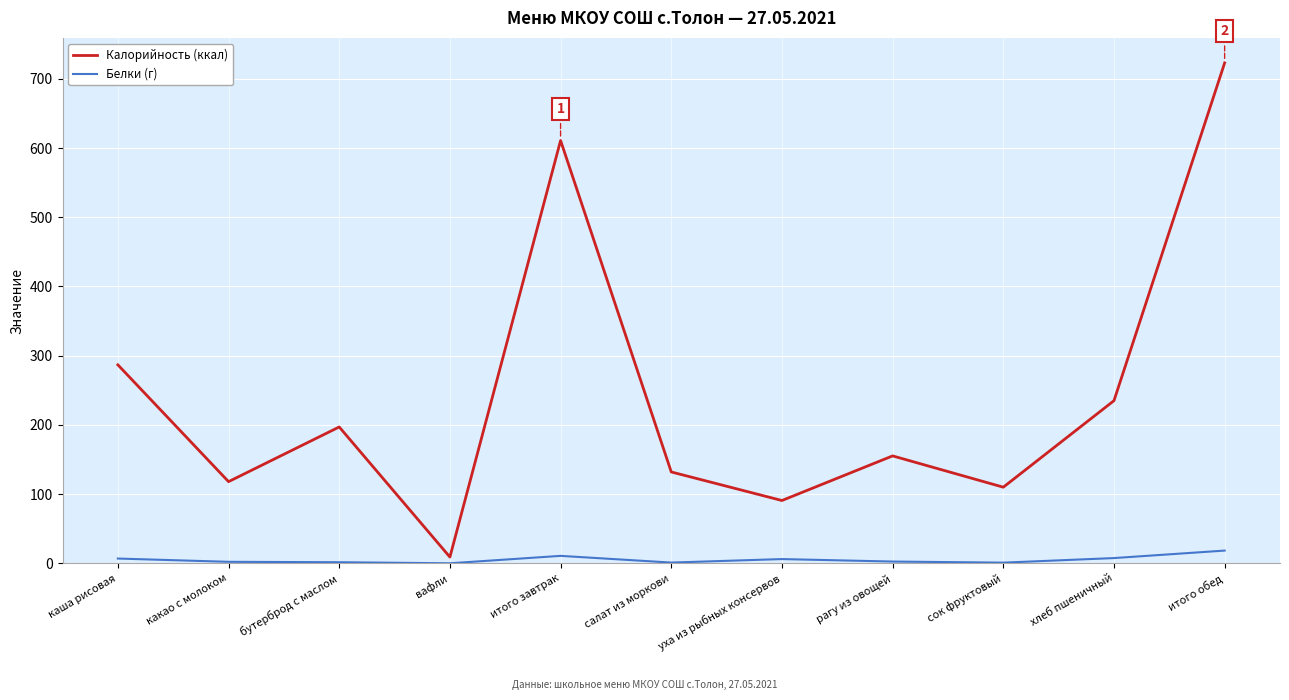

How many distinct data groups are displayed?

2